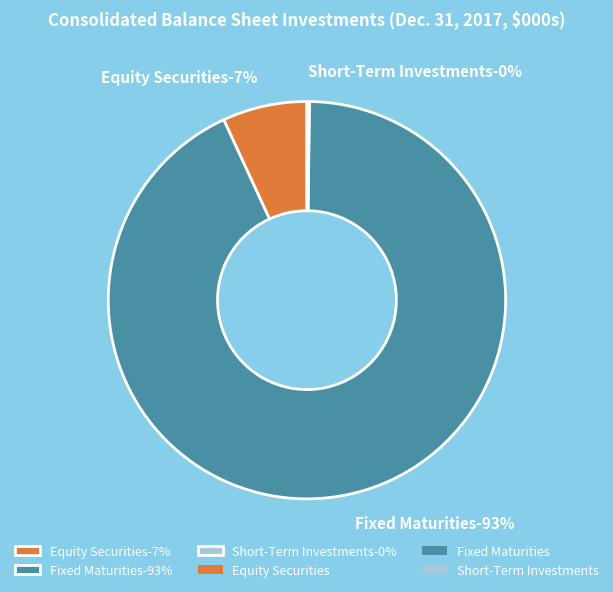

Count the number of slices in the pie.

3